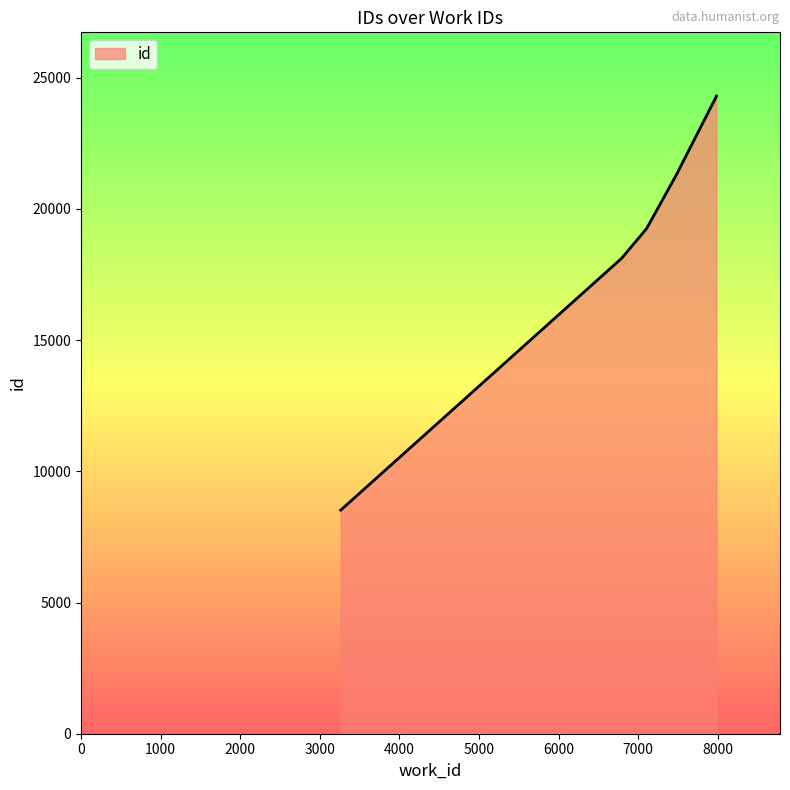

True or false: the data shows 21403 at 7499.

True